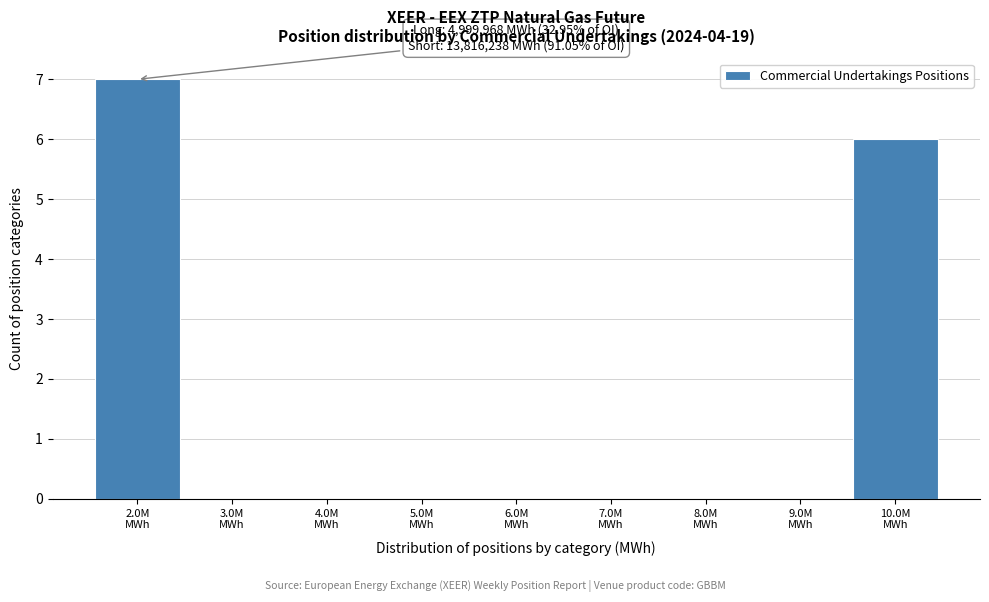

What is the sum of all values?

13